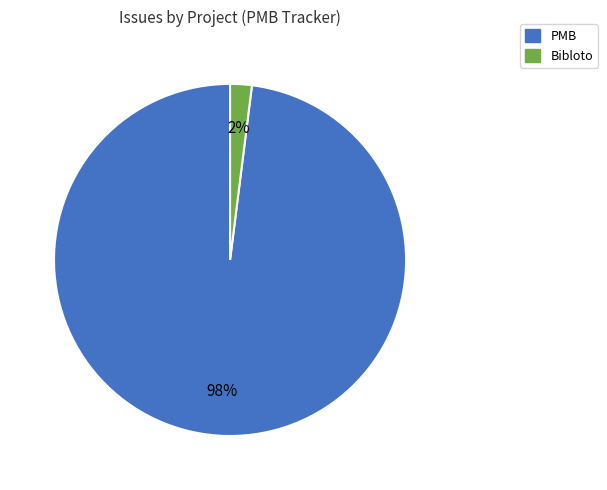

To the nearest percent, what is the difference between the largest and smallest slice percentages?

96%